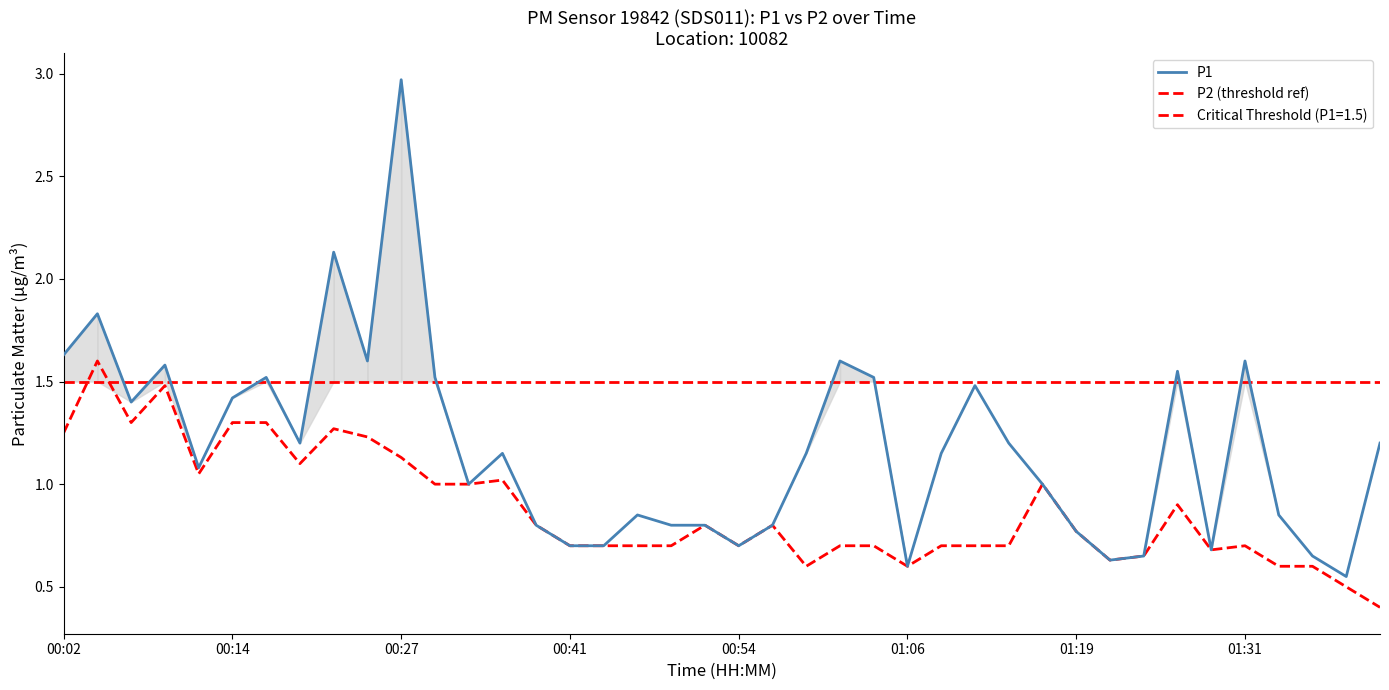

What is the difference between the P2 (threshold ref) values at 23 and 13?

0.3